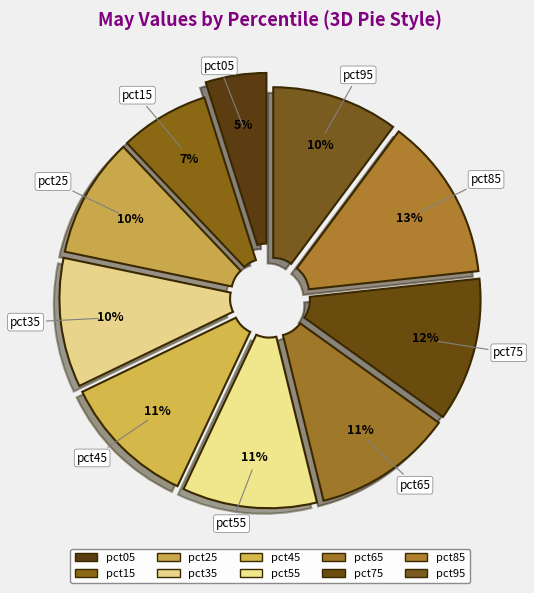

To the nearest percent, what is the difference between the largest and smallest slice percentages?

8%